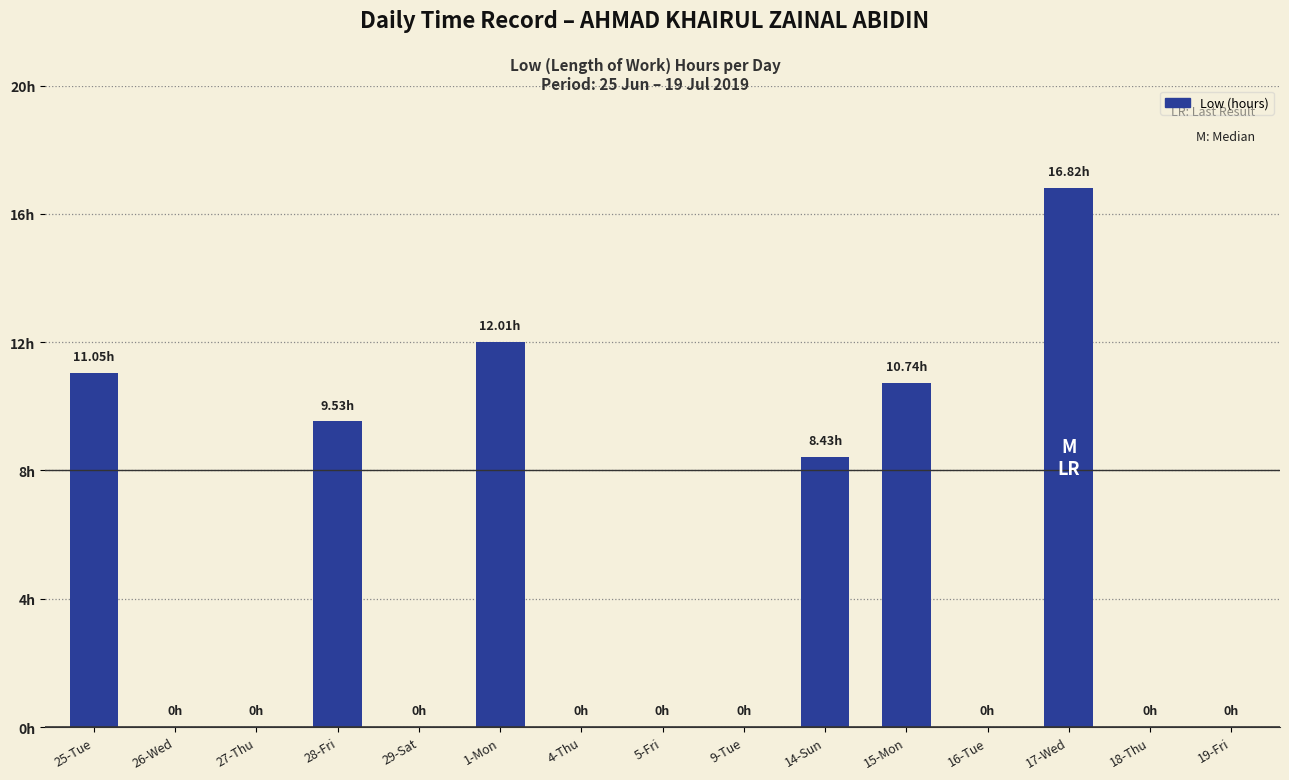

True or false: the data shows -11.0 at 5-Fri.

False